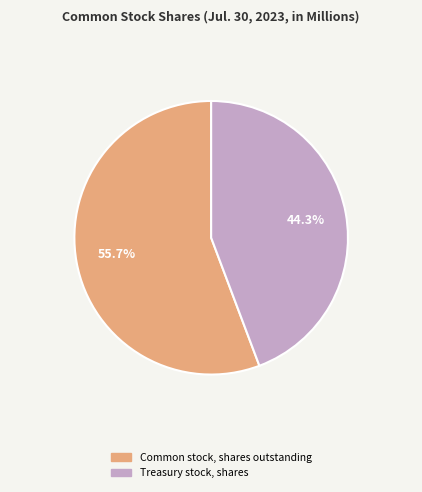

To the nearest percent, what percentage of the pie is Treasury stock, shares?

44%